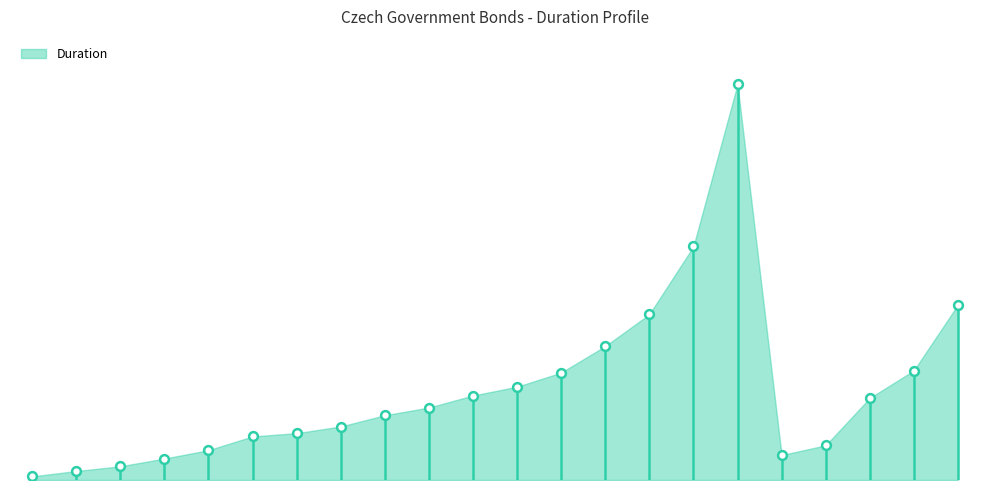

Does the chart have visible grid lines?

No